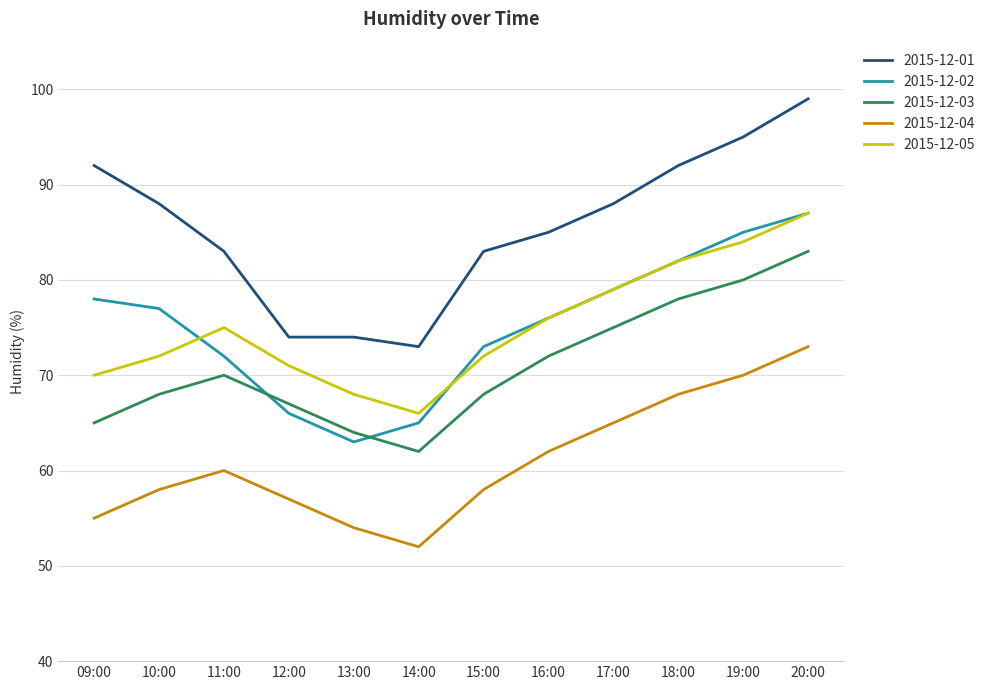

What is the total value across all series at 17:00?

386